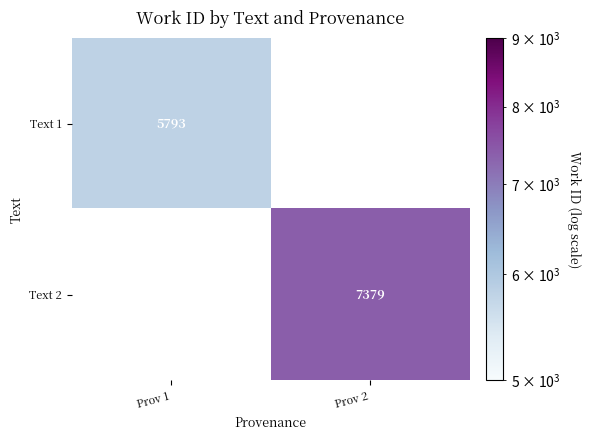

Is it true that Text 1 equals 5793 at Prov 1?

True